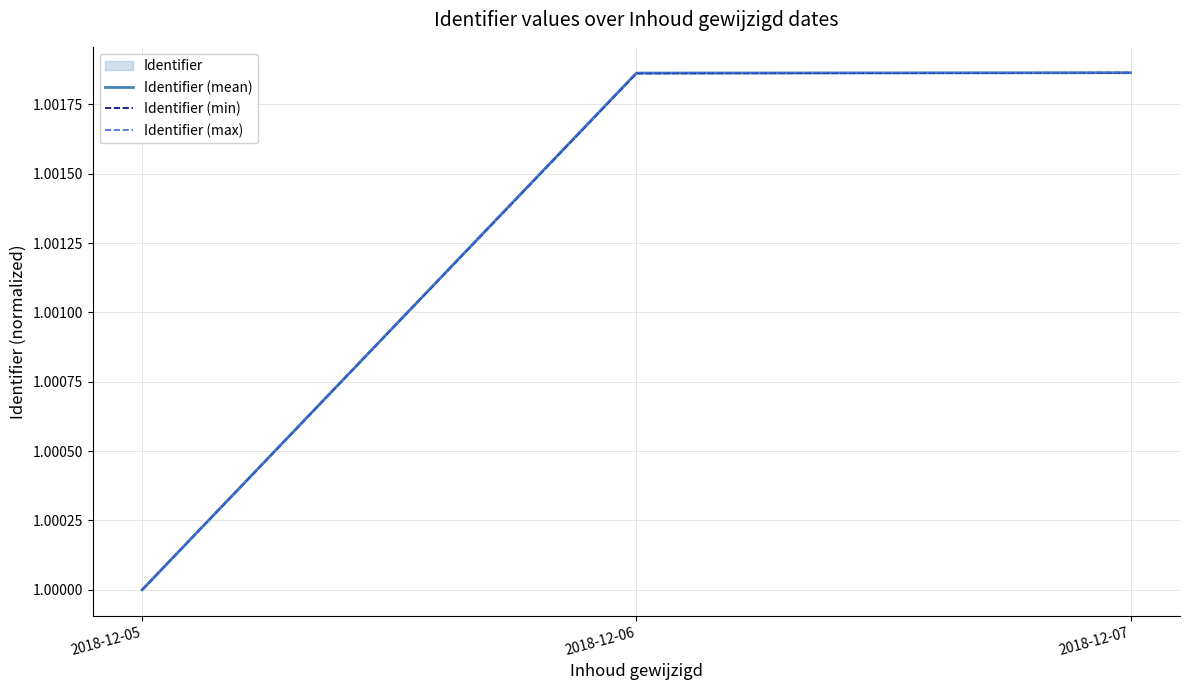

What is the approximate value of Identifier (mean) at 2018-12-07?

1.0